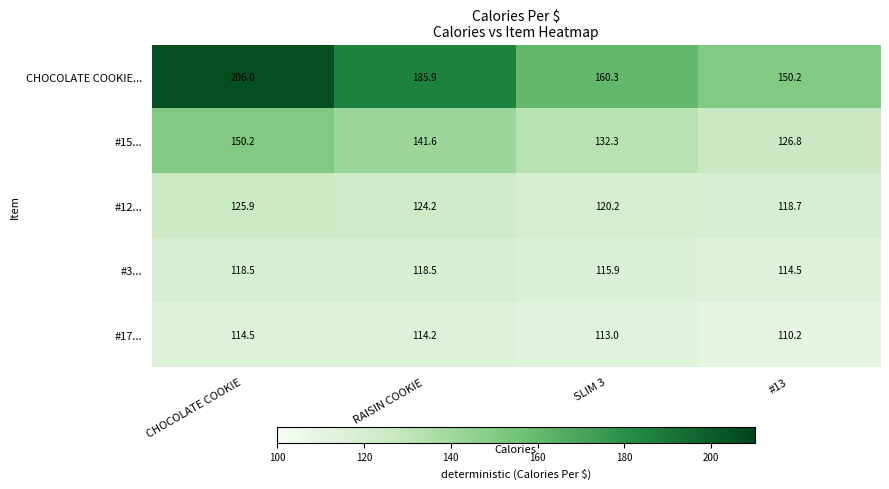

At how many categories does at least one series exceed 181?

2